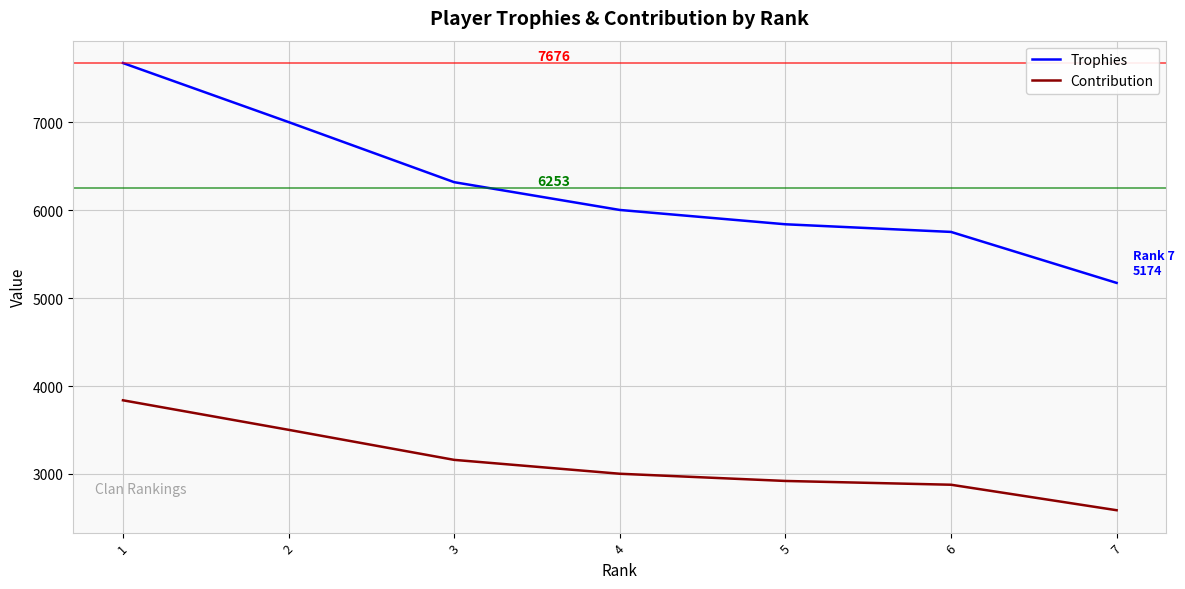

What is the difference between the maximum and minimum values in the Trophies series?

2502